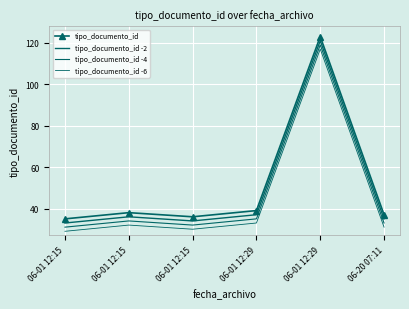

What is the label of the 5th point from the left?

06-01 12:29